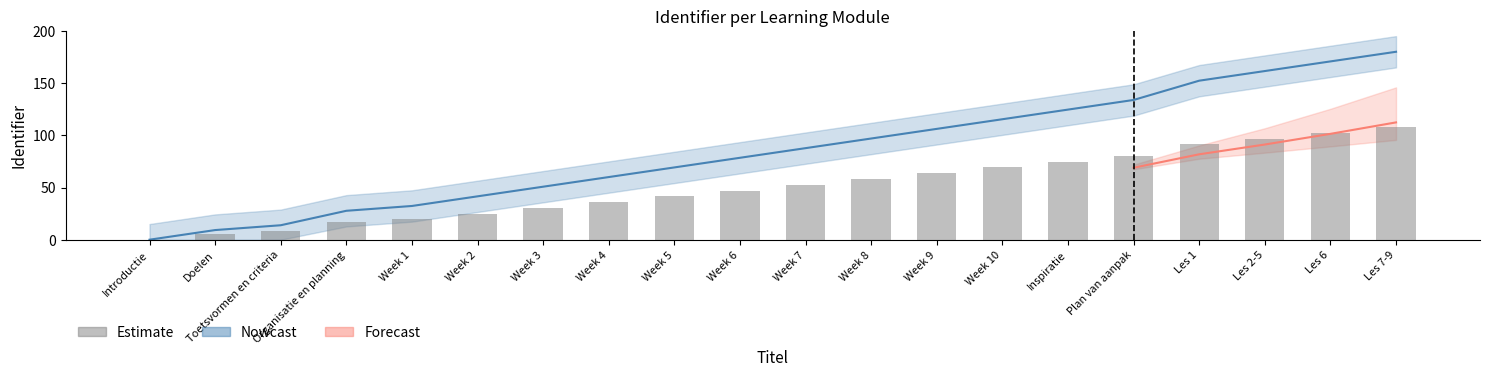

Reading right to left, extract all data points from this chart.

108.0	102.5	96.9	91.4	80.3	74.8	69.2	63.7	58.2	52.6	47.1	41.5	36.0	30.5	24.9	19.4	16.6	8.3	5.5	0.0